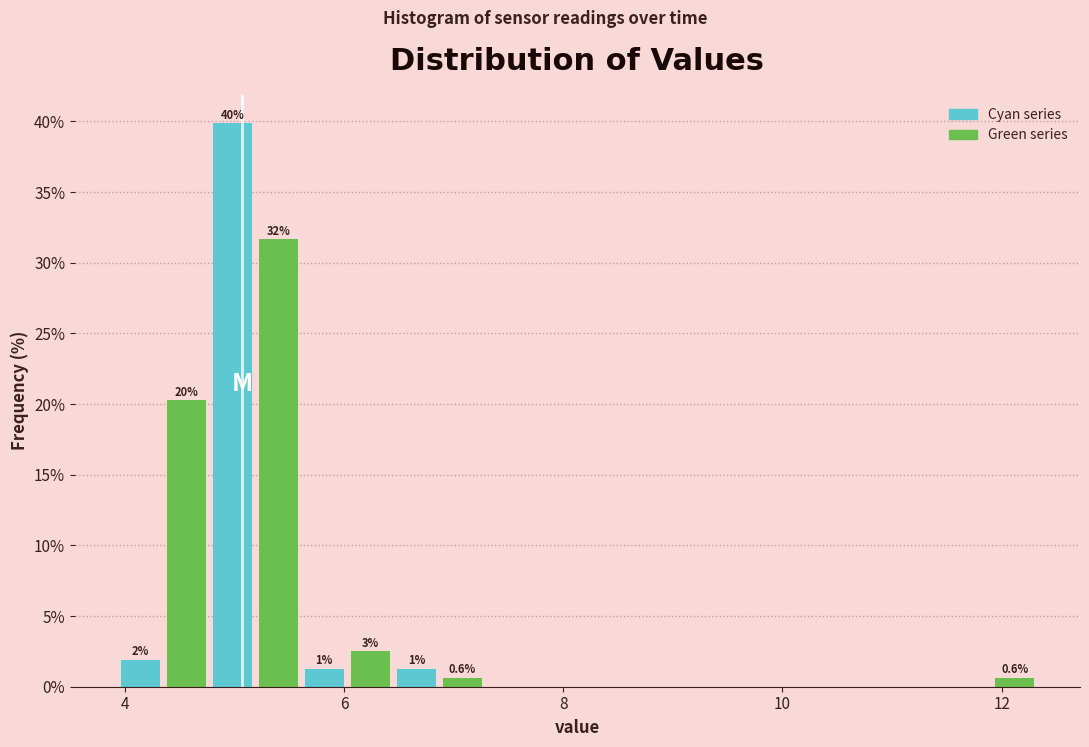

Read against the x-axis, roughly where is the centre of the tallest bar?

5.0